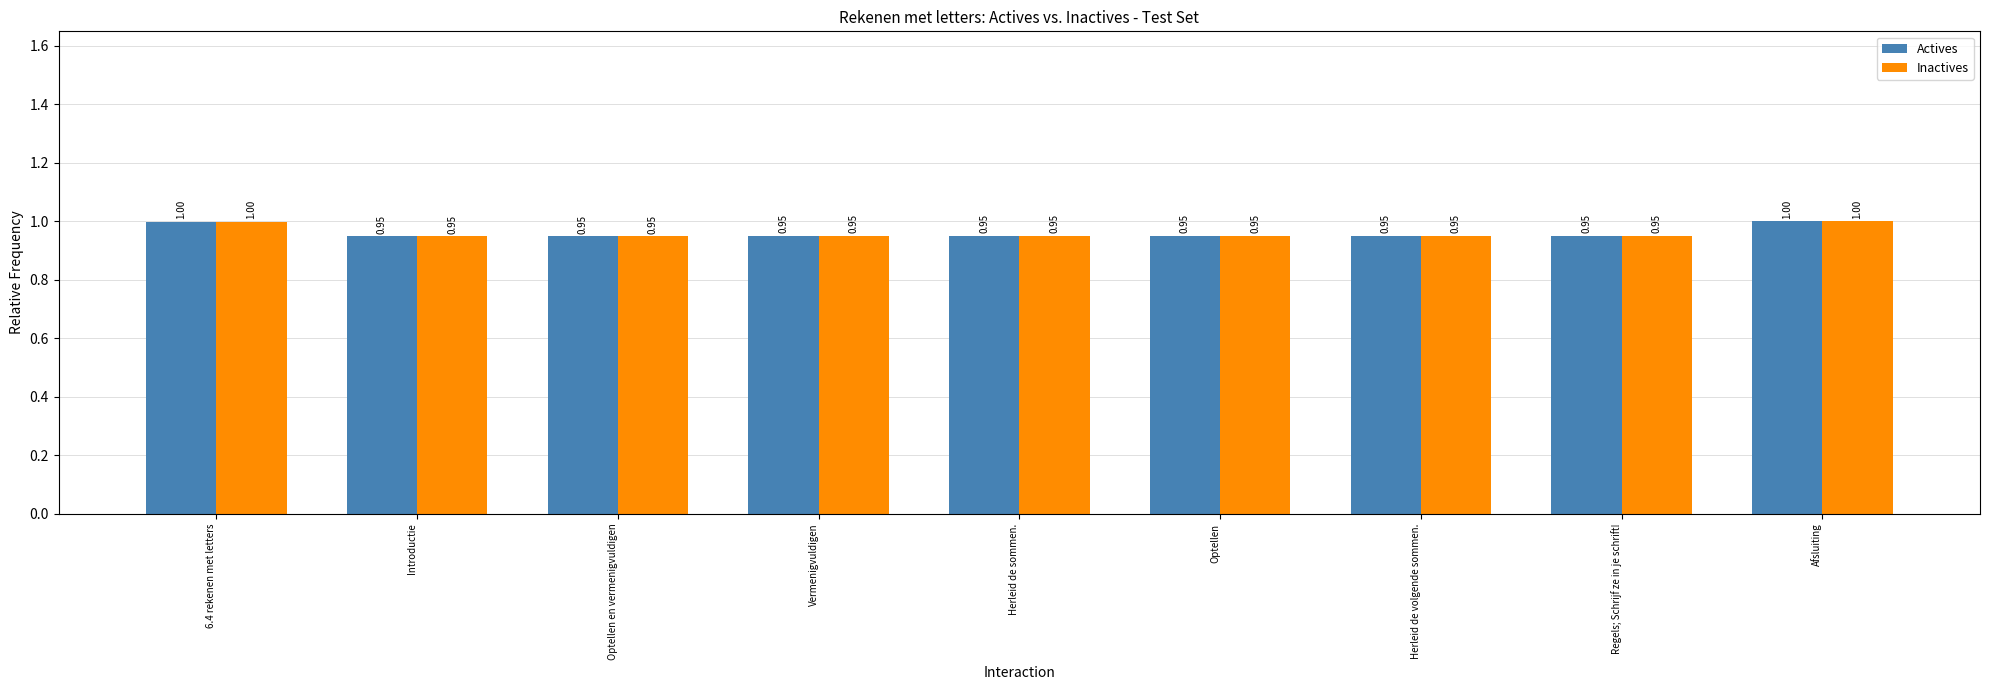

At how many categories does at least one series exceed 0?

9